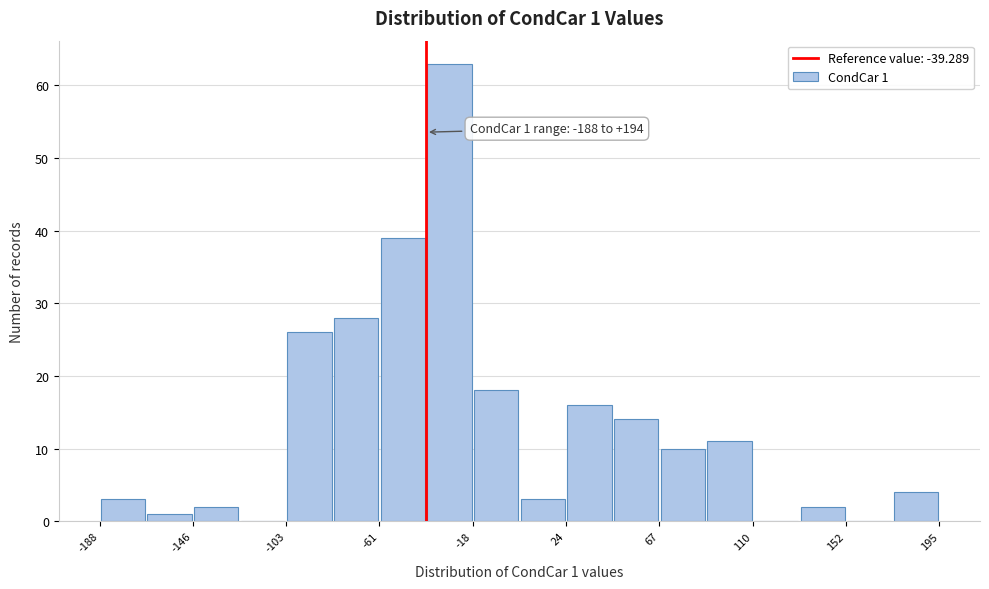

Over which range of the x-axis is the bar tallest?

-40 to -20